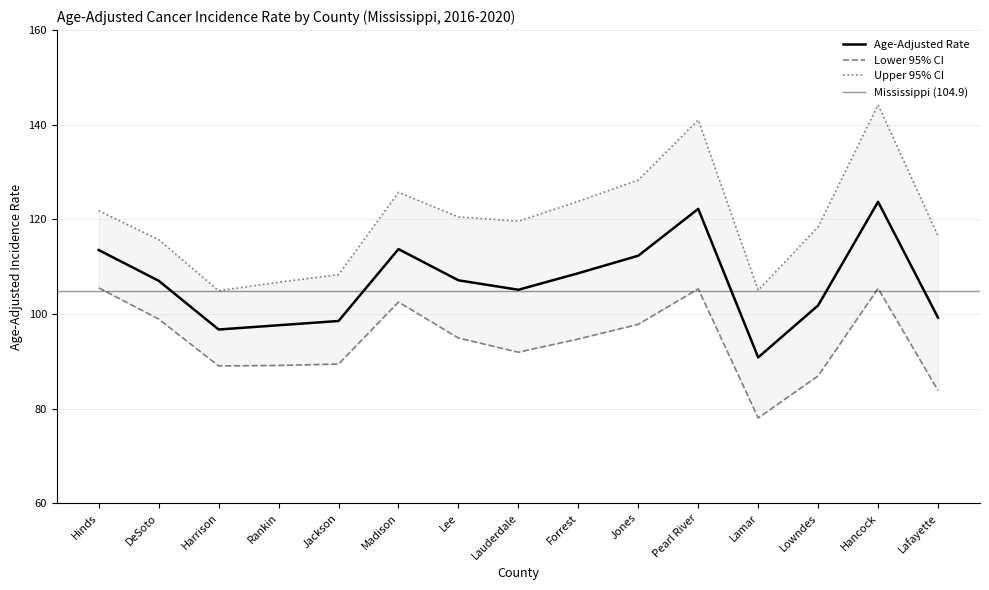

The value of Upper 95% CI at Rankin is 37.3. True or false?

False